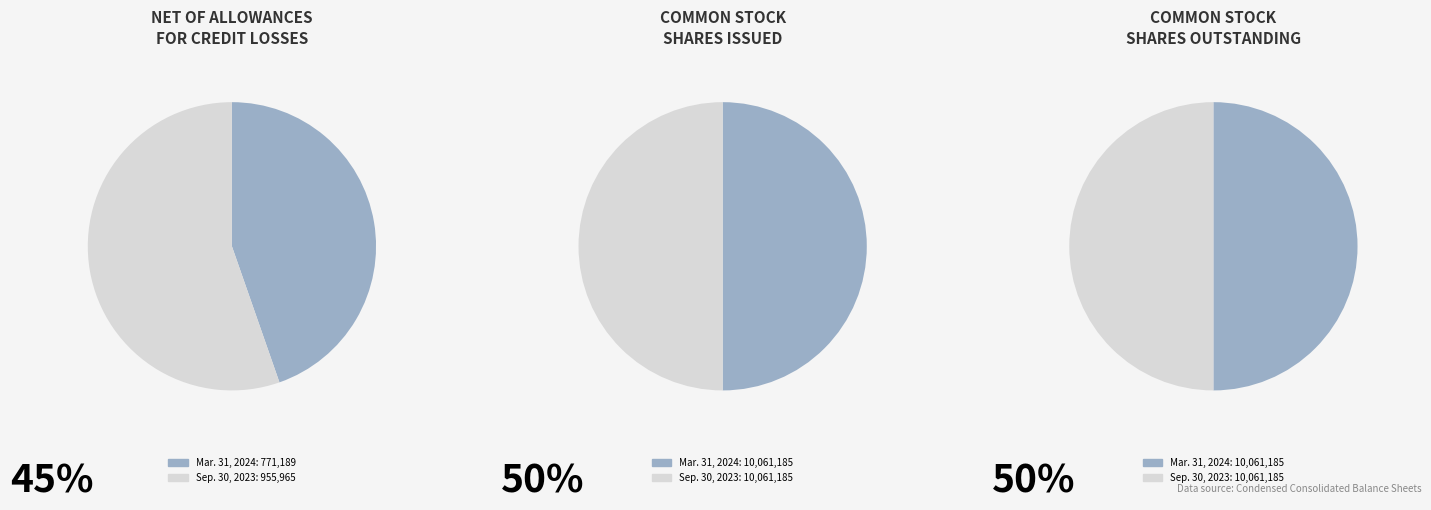

Rank the series by their maximum value, from lowest to highest.

Net of allowances for credit losses, Common stock, shares issued, Common stock, shares outstanding